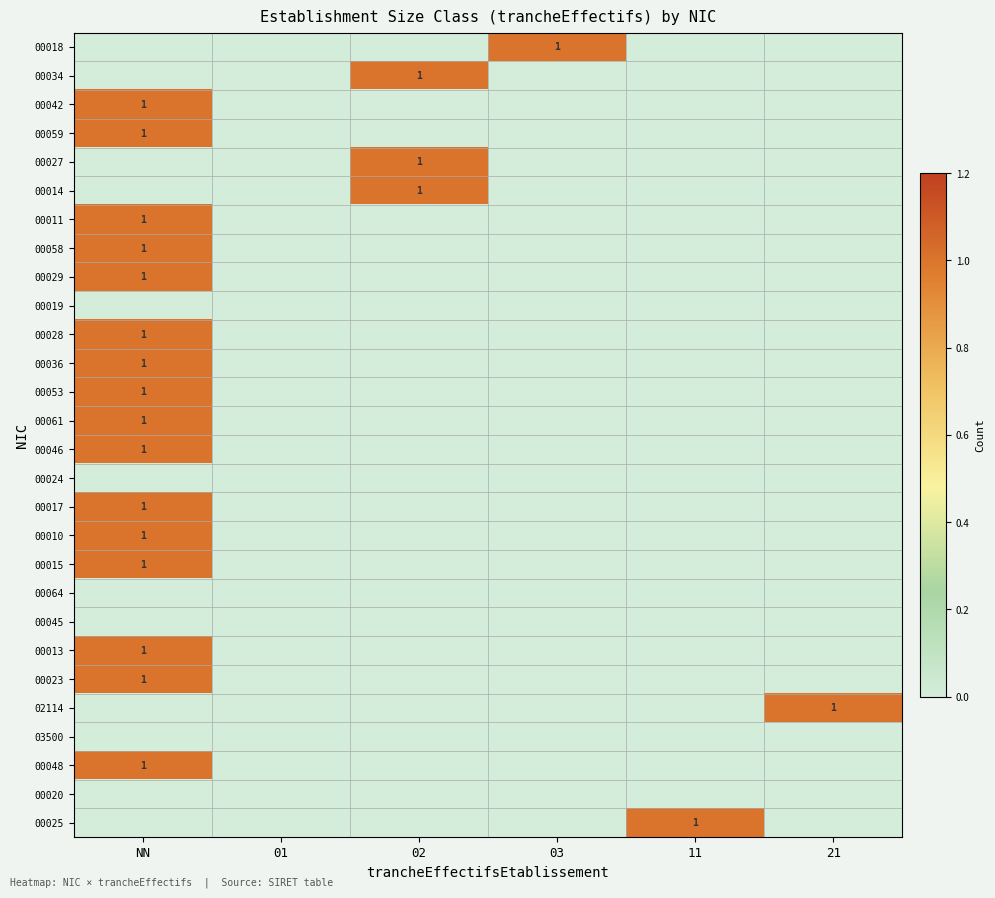

The 00027 series shows 0 at 02. True or false?

False